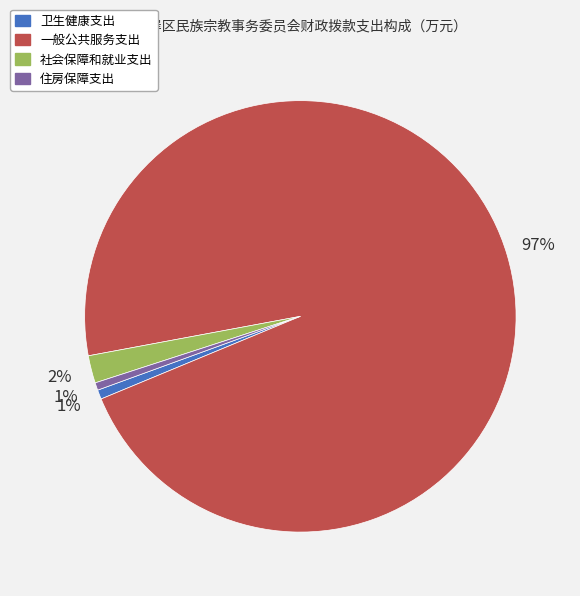

The 一般公共服务支出 slice represents 82% of the pie. True or false?

False